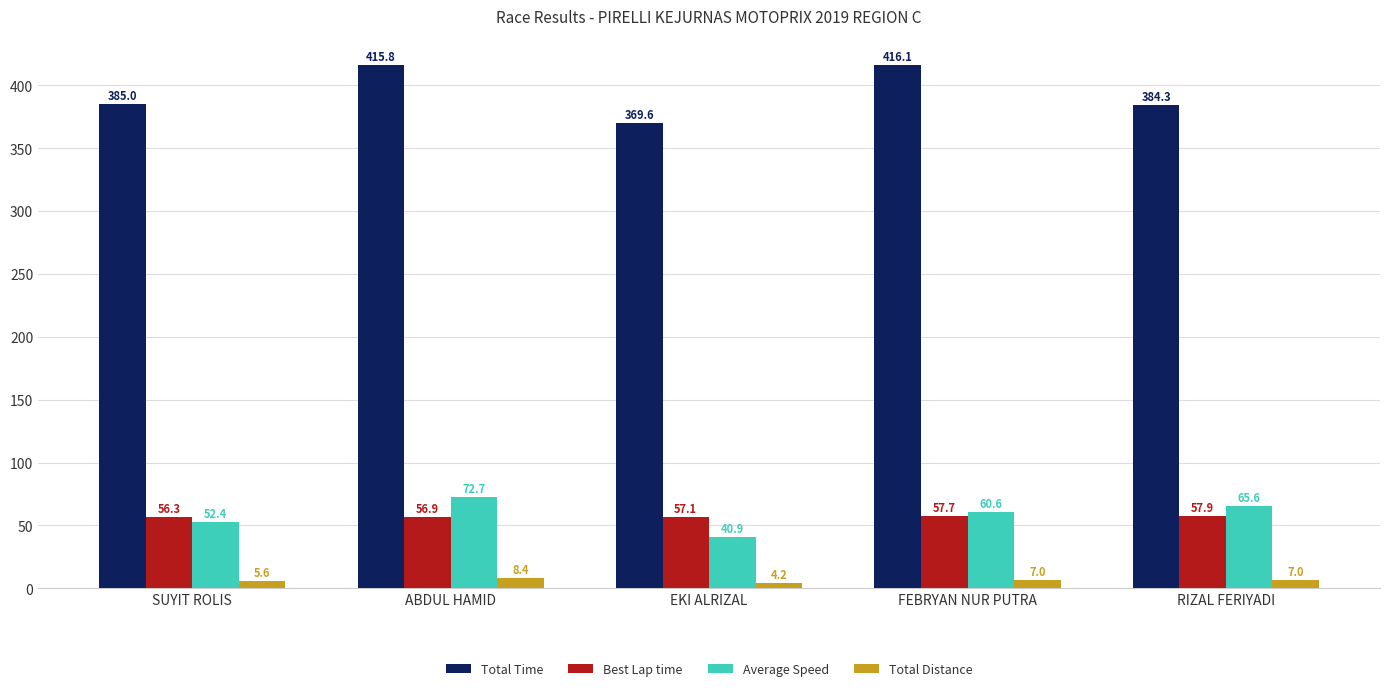

Reading left to right, list all the values displayed in this chart.

Total Time: 385.0	415.8	369.6	416.1	384.3
Best Lap time: 56.3	56.9	57.1	57.7	57.9
Average Speed: 52.4	72.7	40.9	60.6	65.6
Total Distance: 5.6	8.4	4.2	7.0	7.0